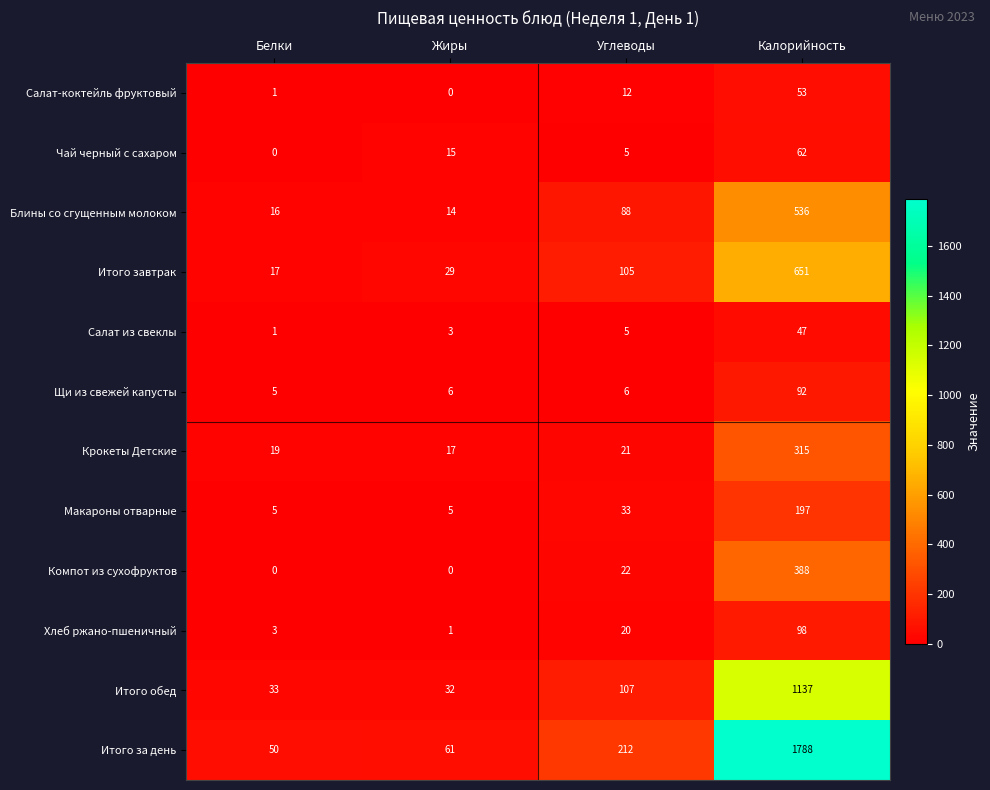

At which label is Итого завтрак closest to 334?

Углеводы